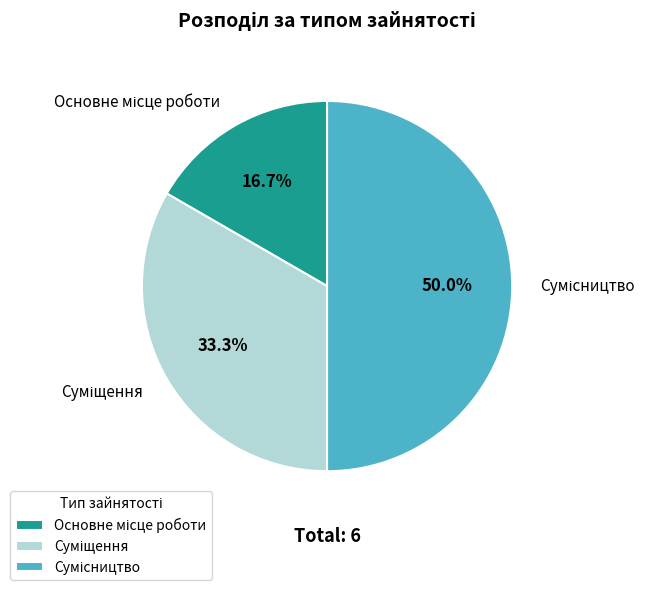

The Основне місце роботи slice represents 17% of the pie. True or false?

True